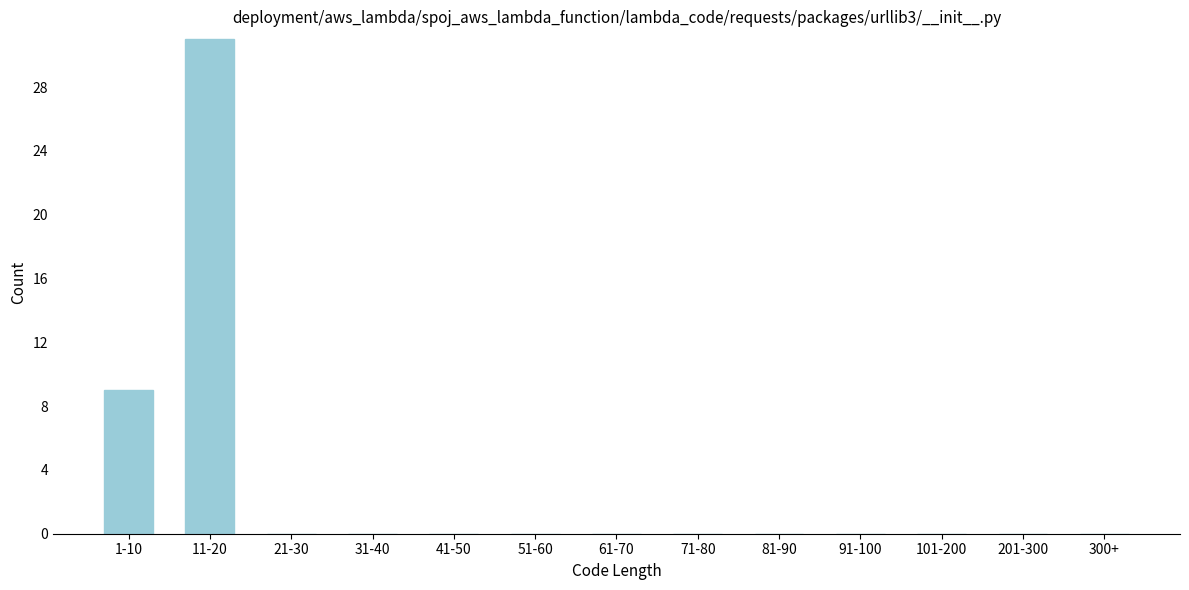

Reading right to left, extract all data points from this chart.

300+=0	201-300=0	101-200=0	91-100=0	81-90=0	71-80=0	61-70=0	51-60=0	41-50=0	31-40=0	21-30=0	11-20=31	1-10=9